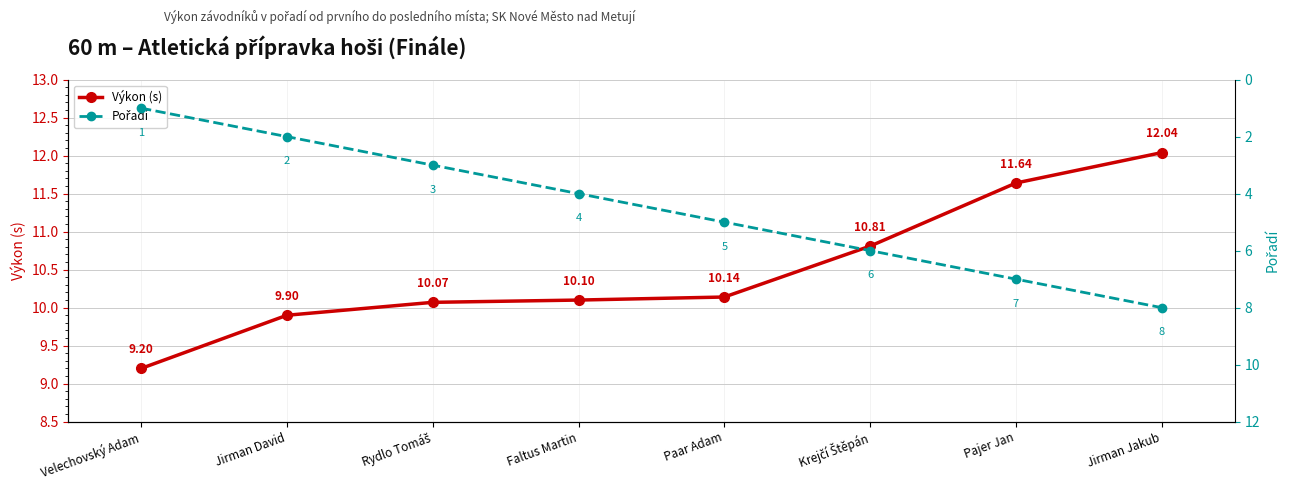

True or false: Pořadí has more than 1 points higher than both neighbors.

False